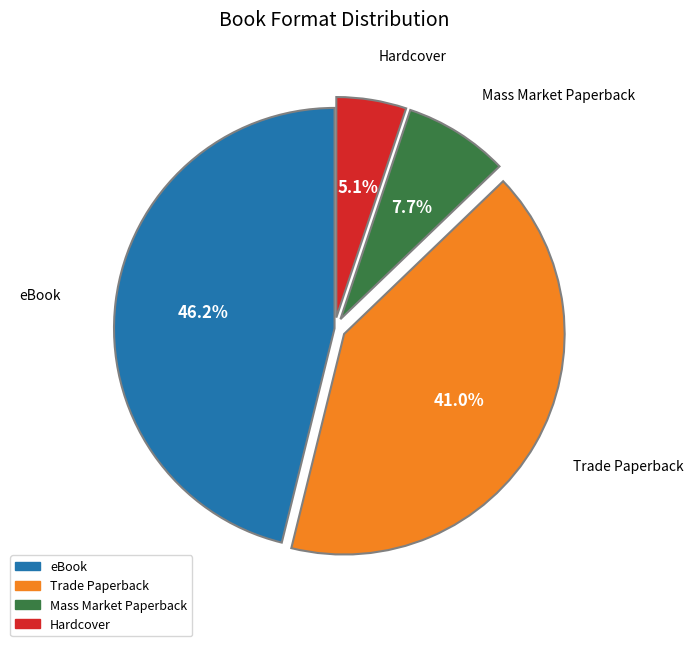

What percentage do Mass Market Paperback and Hardcover together represent?

12.8%